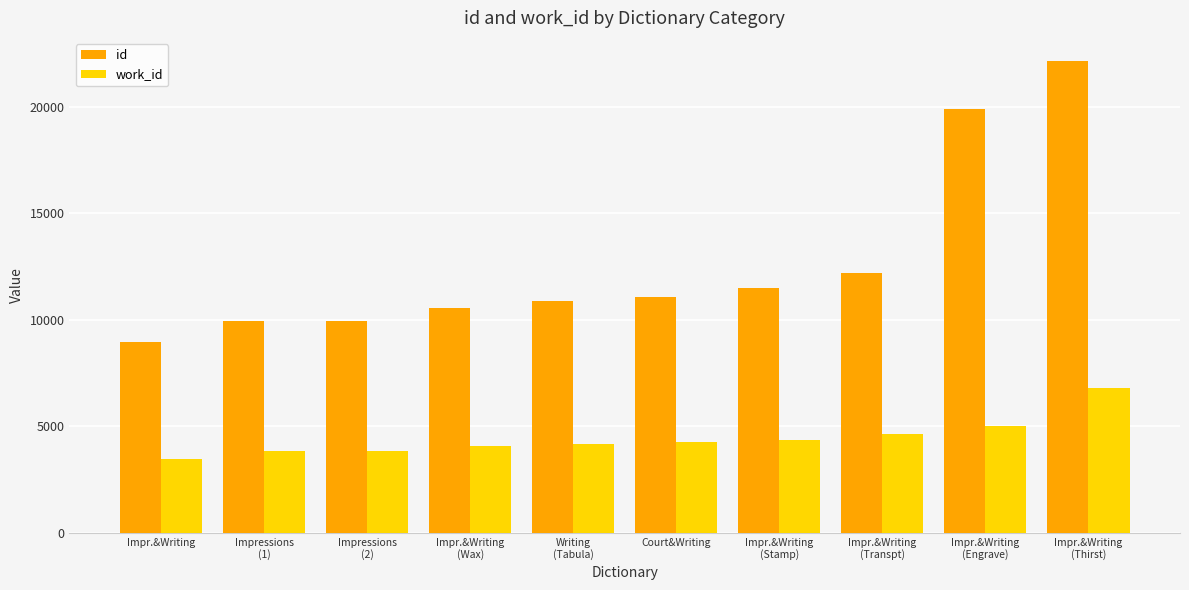

Which series has the largest range (max minus min)?

id